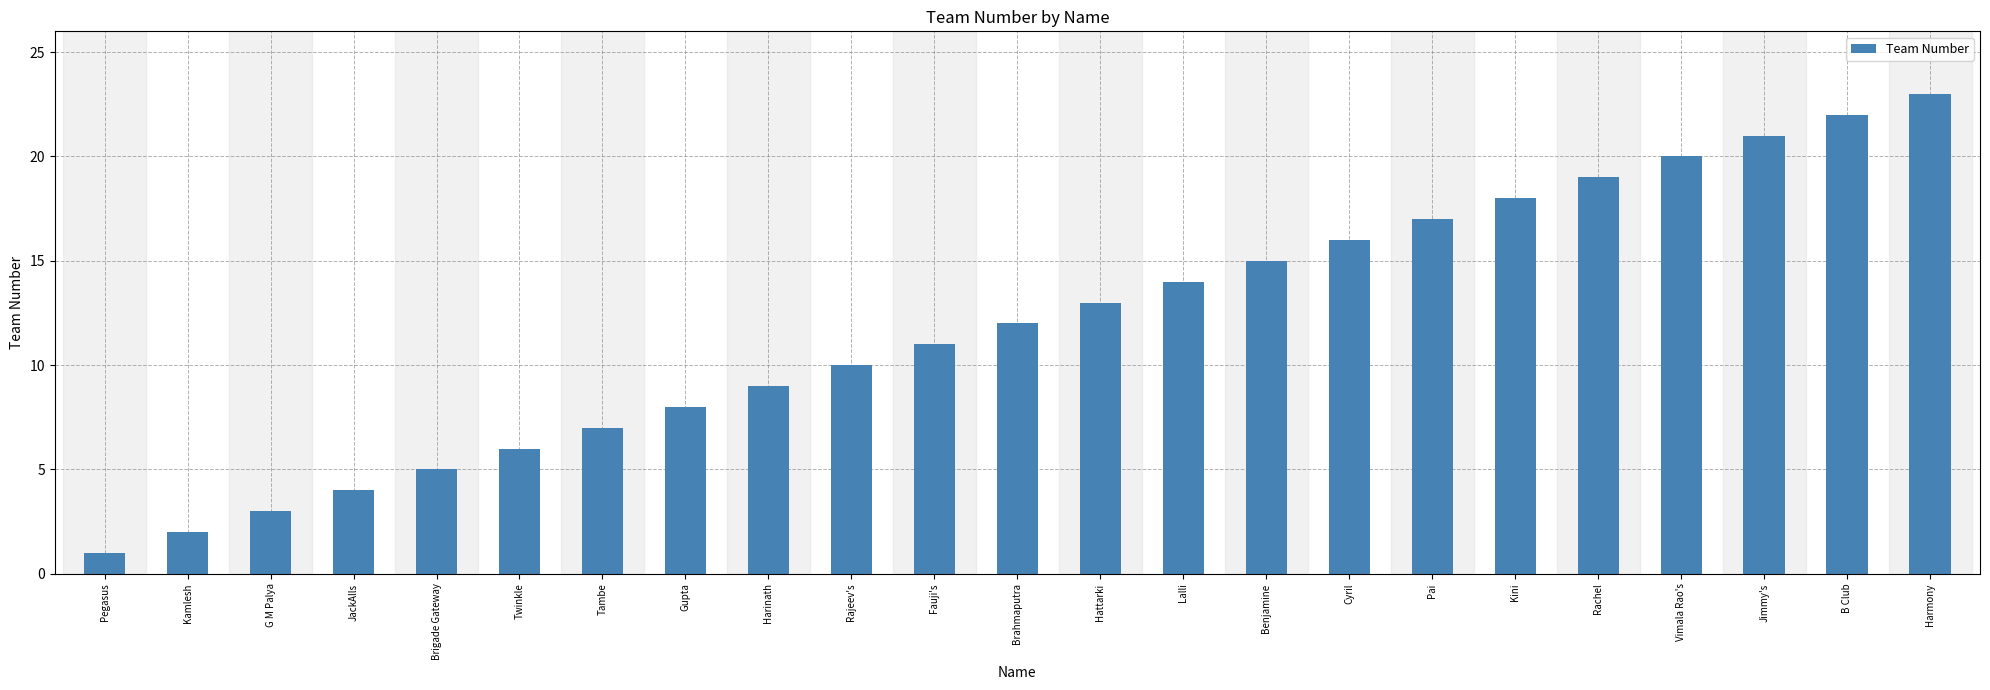

List the labels in order of value, smallest first.

Pegasus, Kamlesh, G M Palya, JackAlls, Brigade Gateway, Twinkle, Tambe, Gupta, Harinath, Rajeev's, Fauji's, Brahmaputra, Hattarki, Lalli, Benjamine, Cyril, Pai, Kini, Rachel, Vimala Rao's, Jimmy's, B Club, Harmony